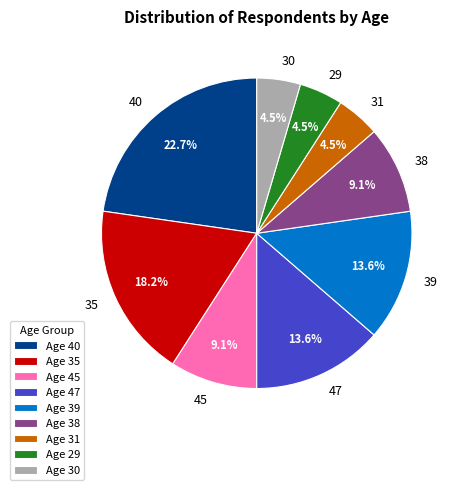

Does Age 35 account for over 50% of the chart?

No